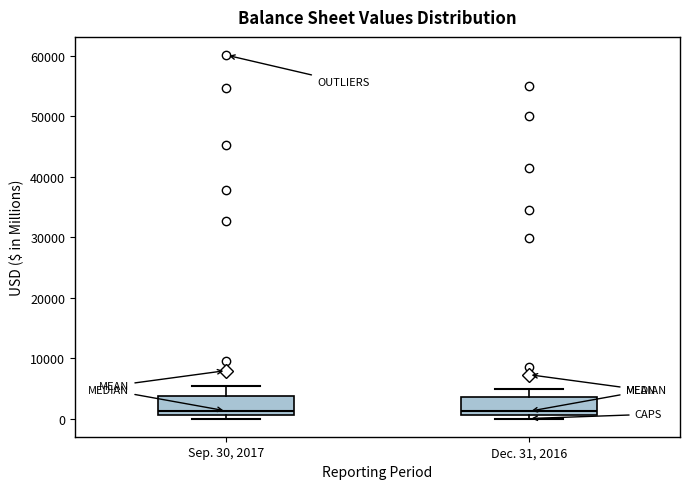

Reading left to right, transcribe this box plot: for each box, give where its median line is, the range the box spans, and where its two whiskers end, as read against the y-axis. The values are not printed on the chart, so give them approximately, as read against the axis.

Sep. 30, 2017: median 1000 (just above the box's lower edge), box 1000 to 4000, whiskers 0 to 5000
Dec. 31, 2016: median 1000 (just above the box's lower edge), box 1000 to 4000, whiskers 0 to 5000